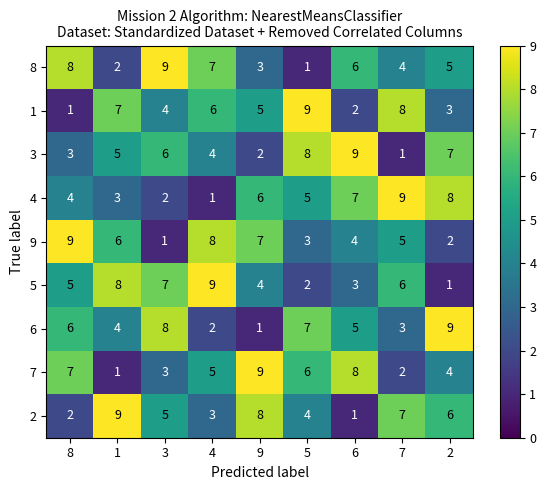

Is it true that 5 equals 8 at 7?

False